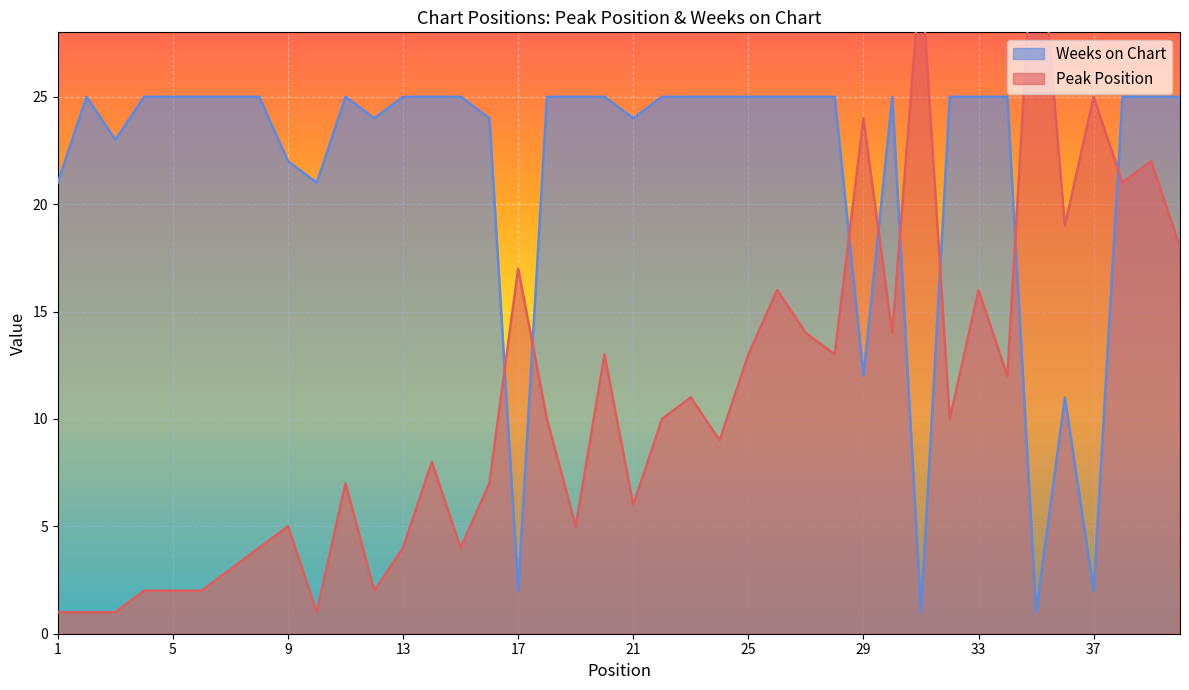

Reading left to right, extract all data points from this chart.

Peak Position: 1=1	2=1	3=1	4=2	5=2	6=2	7=3	8=4	9=5	10=1	11=7	12=2	13=4	14=8	15=4	16=7	17=17	18=10	19=5	20=13	21=6	22=10	23=11	24=9	25=13	26=16	27=14	28=13	29=24	30=14	31=31	32=10	33=16	34=12	35=35	36=19	37=25	38=21	39=22	40=18
Weeks on Chart: 1=21	2=25	3=23	4=25	5=25	6=25	7=25	8=25	9=22	10=21	11=25	12=24	13=25	14=25	15=25	16=24	17=2	18=25	19=25	20=25	21=24	22=25	23=25	24=25	25=25	26=25	27=25	28=25	29=12	30=25	31=1	32=25	33=25	34=25	35=1	36=11	37=2	38=25	39=25	40=25